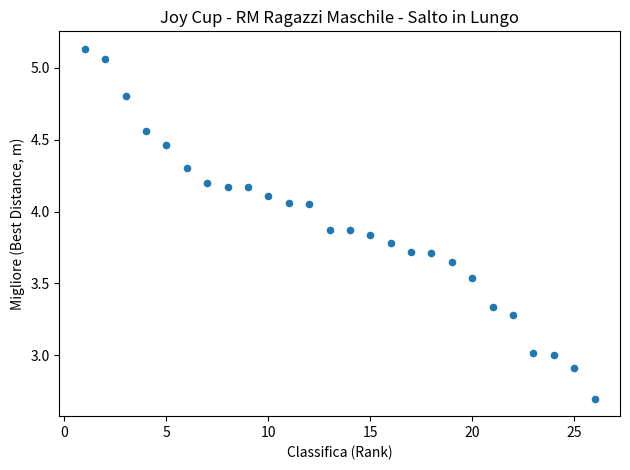

What is the range of Y values (max minus min)?

2.4